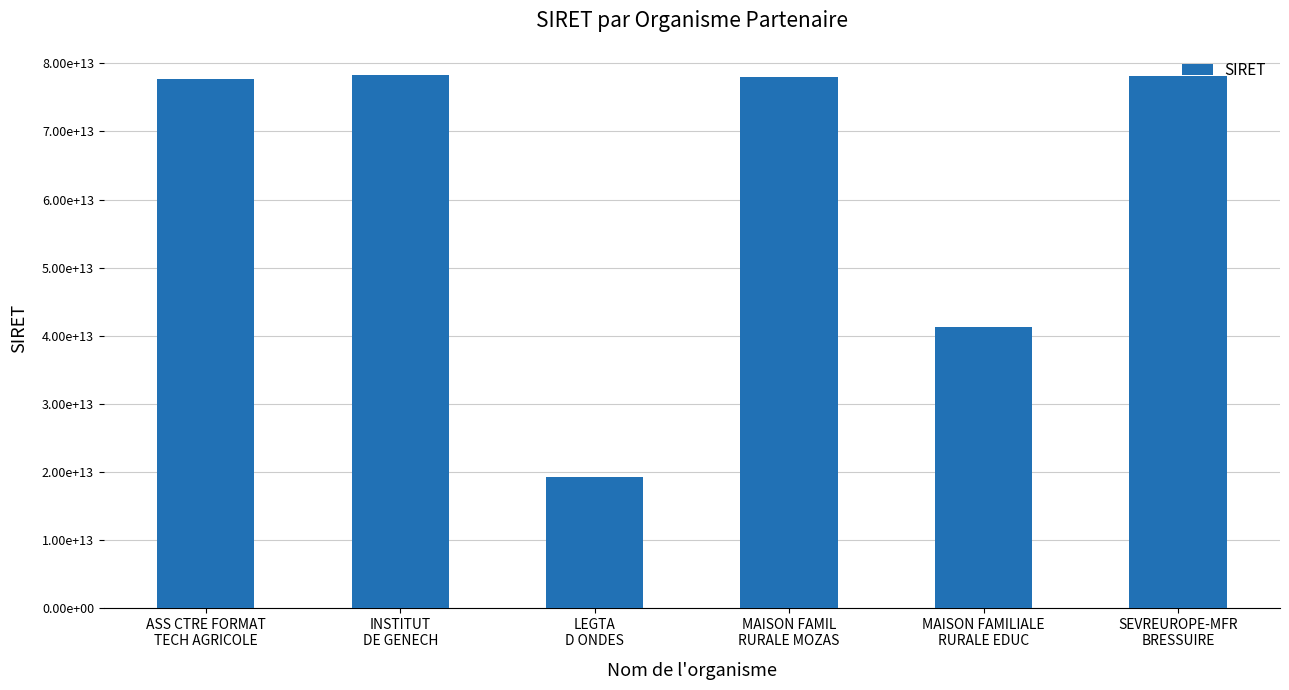

Where does the data first go above 77948850100015?

INSTITUT
DE GENECH